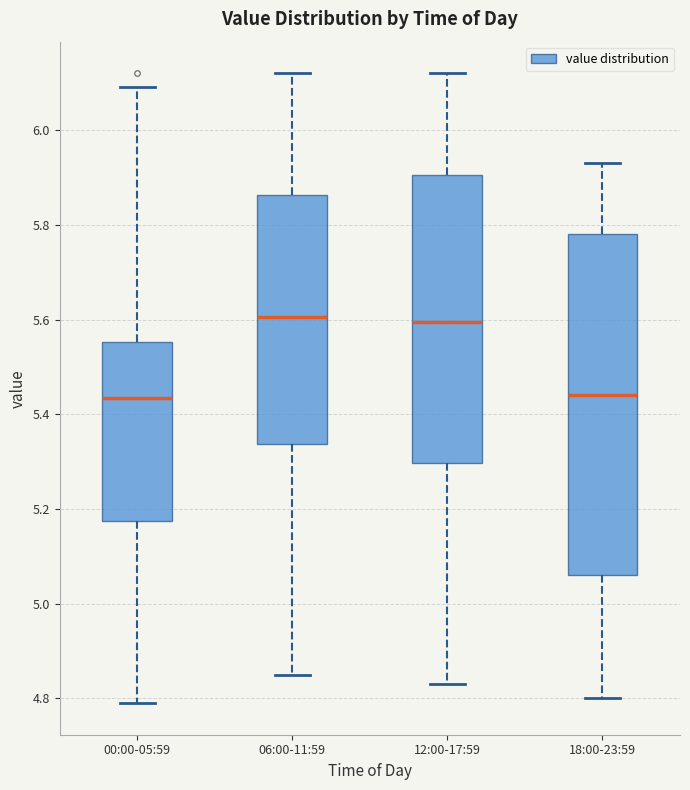

Reading left to right, transcribe this box plot: for each box, give where its median line is, the range the box spans, and where its two whiskers end, as read against the y-axis. The values are not printed on the chart, so give them approximately, as read against the axis.

00:00-05:59: median 5.44, box 5.18 to 5.56, whiskers 4.80 to 6.10
06:00-11:59: median 5.60, box 5.34 to 5.86, whiskers 4.86 to 6.12
12:00-17:59: median 5.60, box 5.30 to 5.90, whiskers 4.84 to 6.12
18:00-23:59: median 5.44, box 5.06 to 5.78, whiskers 4.80 to 5.94